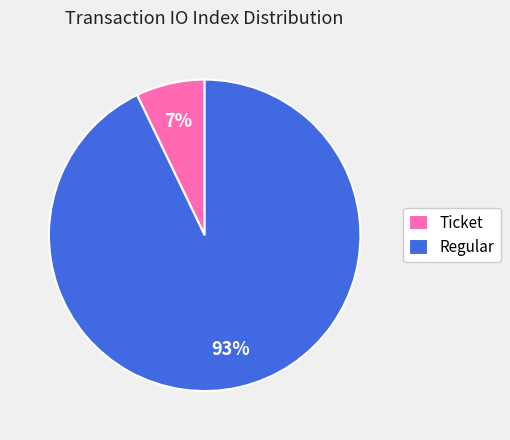

Rank the categories by value from highest to lowest.

Regular, Ticket